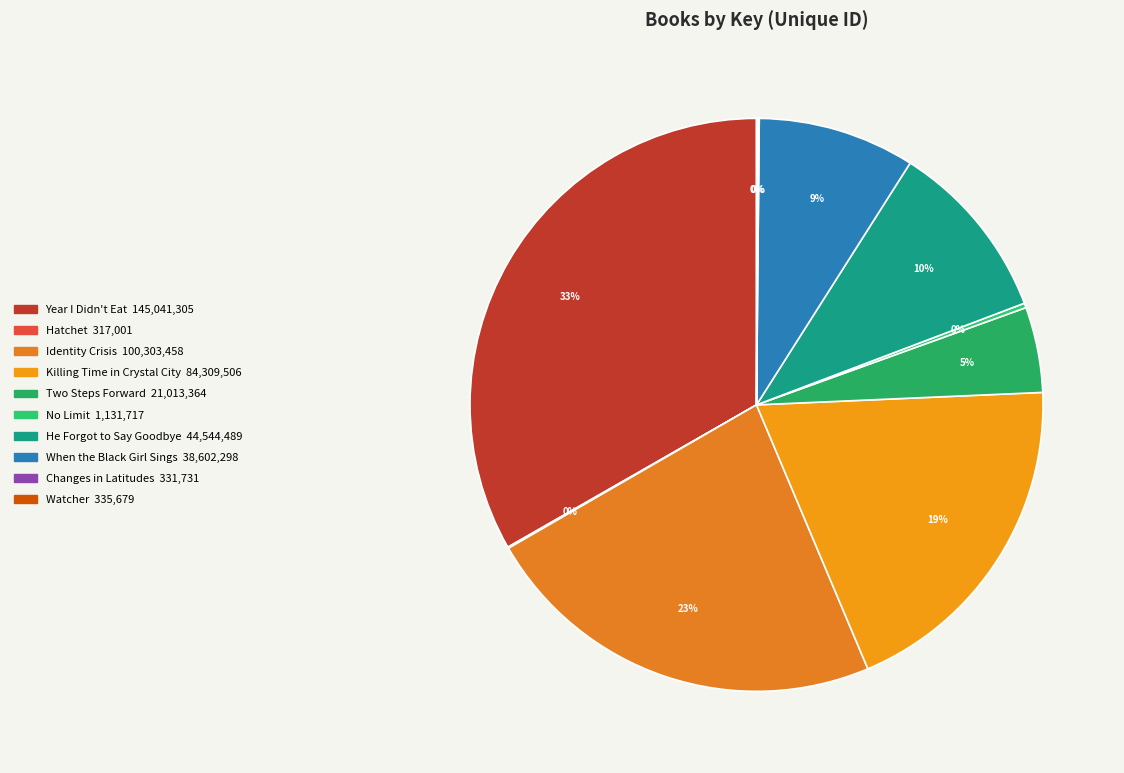

True or false: Year I Didn't Eat accounts for 21% of the total.

False